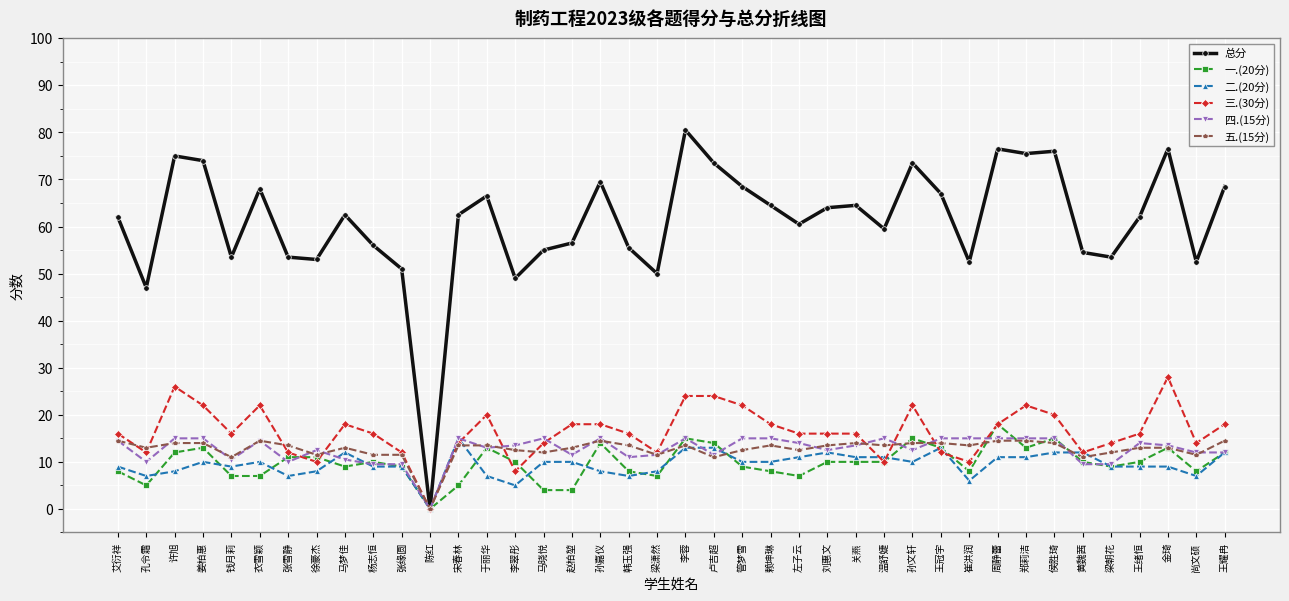

At which category is the sum across all series the highest?

李蓉